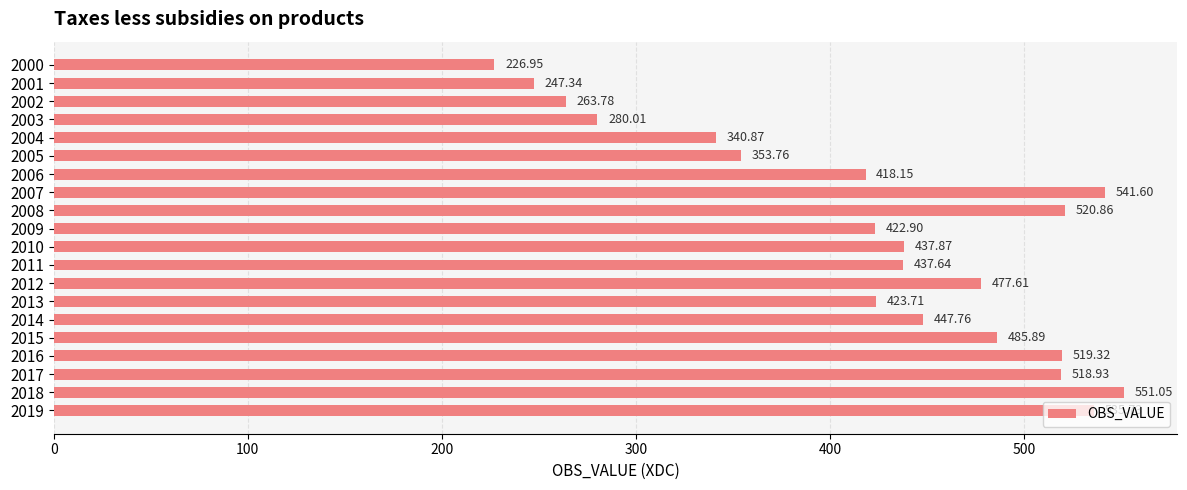

List the labels in order of value, largest first.

2018, 2007, 2019, 2008, 2016, 2017, 2015, 2012, 2014, 2010, 2011, 2013, 2009, 2006, 2005, 2004, 2003, 2002, 2001, 2000